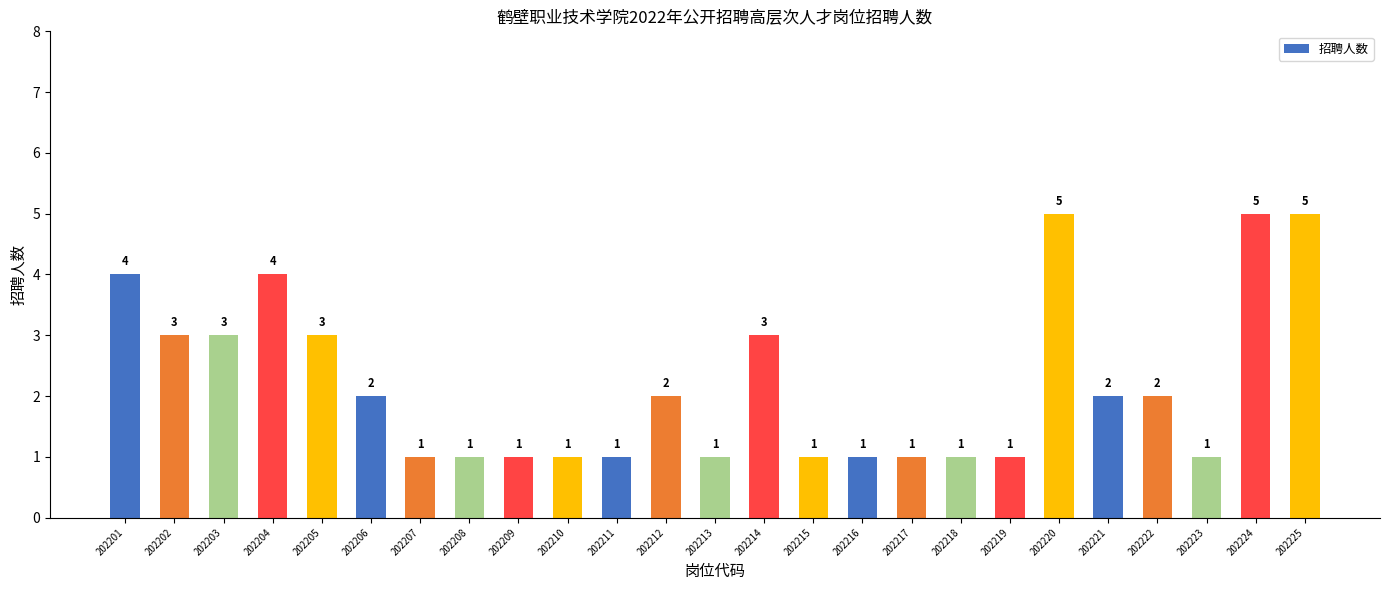

What is the greatest value displayed?

5